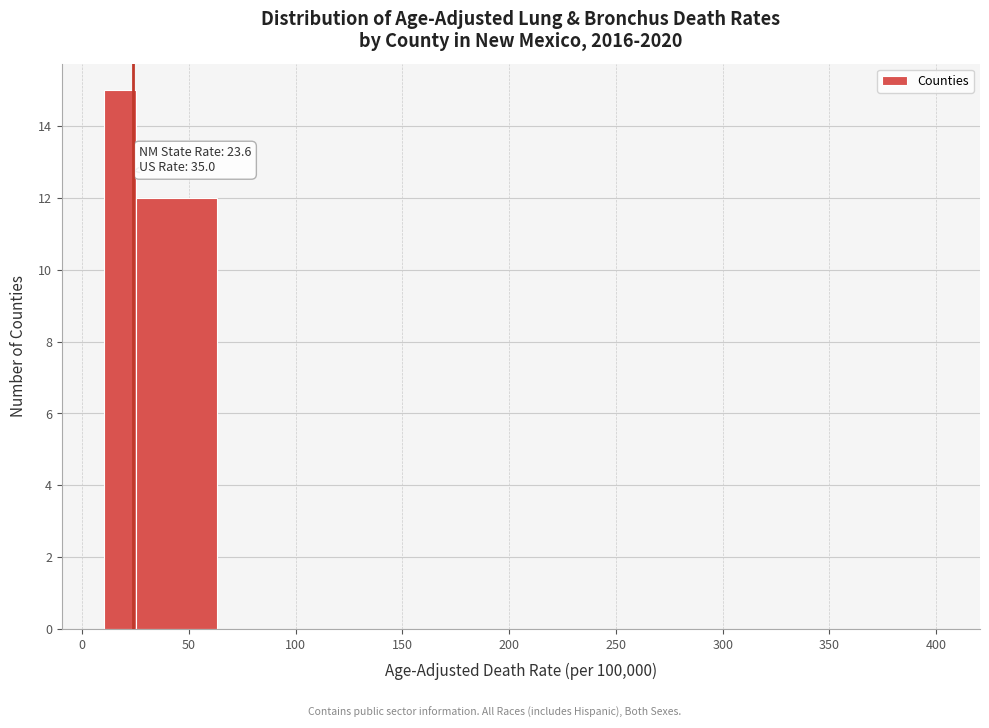

Around what value on the x-axis is the tallest bar? Give the approximate position of its centre, as read against the axis.

20